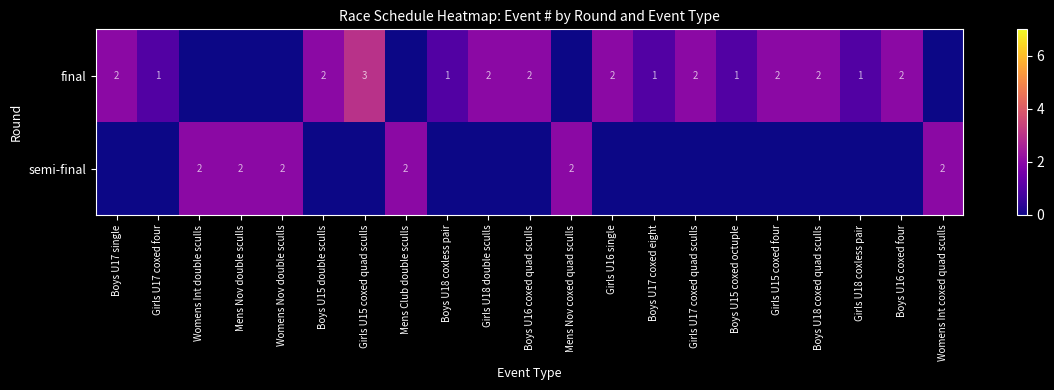

How many data points does each series have?

21